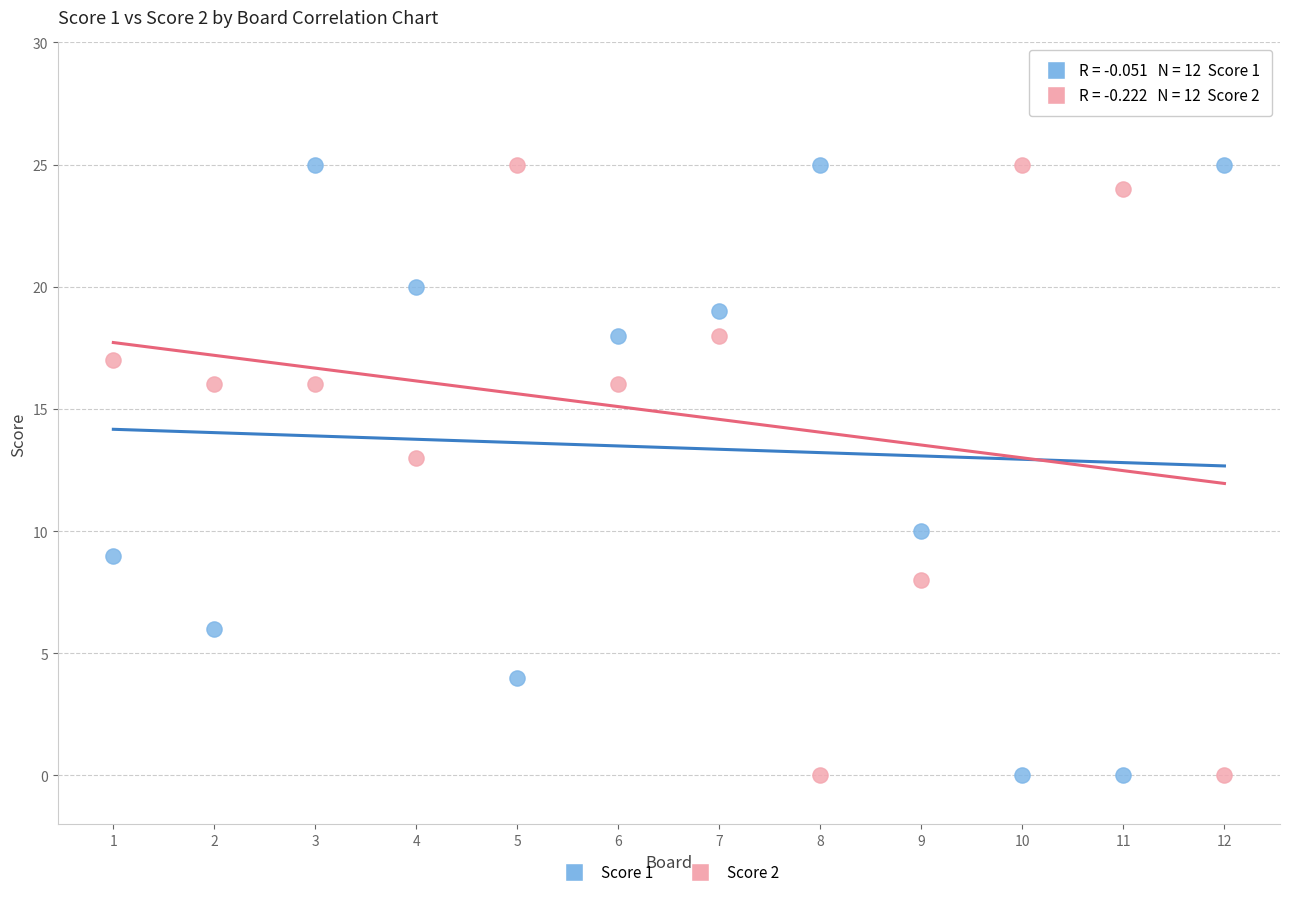

Across all data points, what is the range of Y values (max minus min)?

25